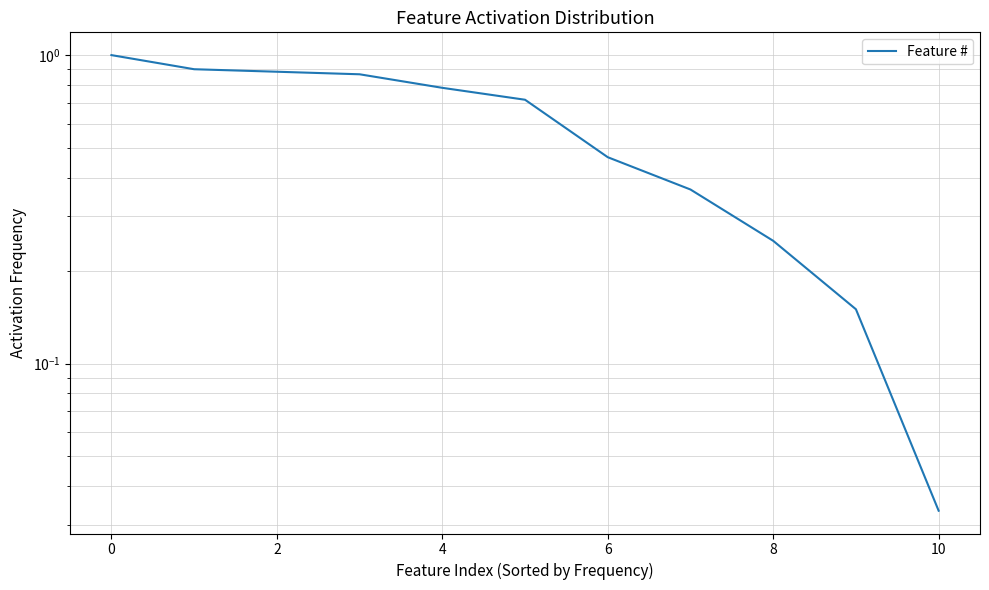

The chart shows a value of 0.1 at 8. True or false?

False